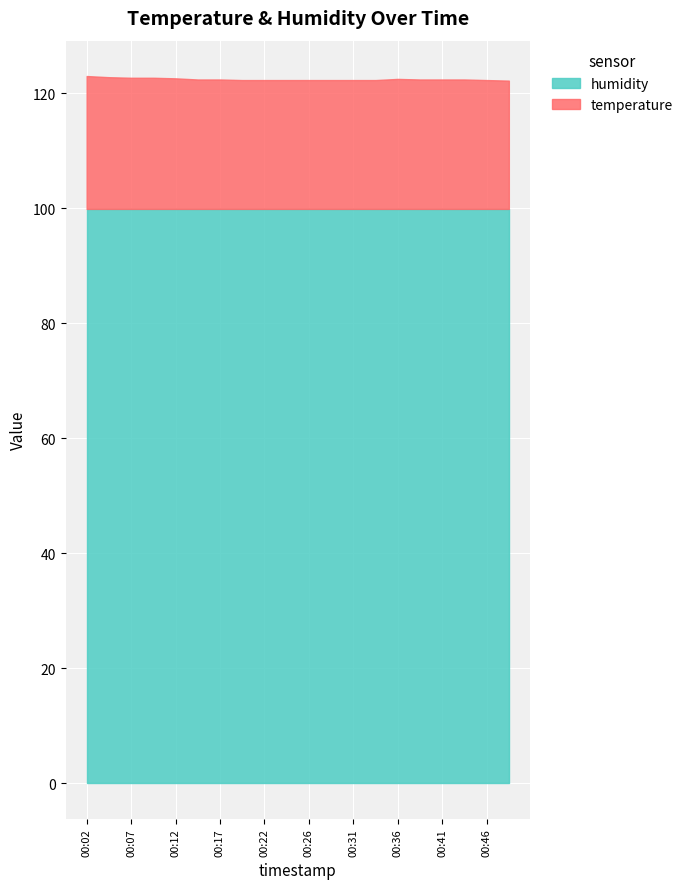

Reading left to right, extract all data points from this chart.

temperature: 00:02=23.1	00:04=22.9	00:07=22.8	00:09=22.8	00:12=22.7	00:14=22.5	00:17=22.5	00:19=22.4	00:22=22.4	00:24=22.4	00:26=22.4	00:29=22.4	00:31=22.4	00:34=22.4	00:36=22.6	00:39=22.5	00:41=22.5	00:44=22.5	00:46=22.4	00:48=22.3
humidity: 00:02=99.9	00:04=99.9	00:07=99.9	00:09=99.9	00:12=99.9	00:14=99.9	00:17=99.9	00:19=99.9	00:22=99.9	00:24=99.9	00:26=99.9	00:29=99.9	00:31=99.9	00:34=99.9	00:36=99.9	00:39=99.9	00:41=99.9	00:44=99.9	00:46=99.9	00:48=99.9